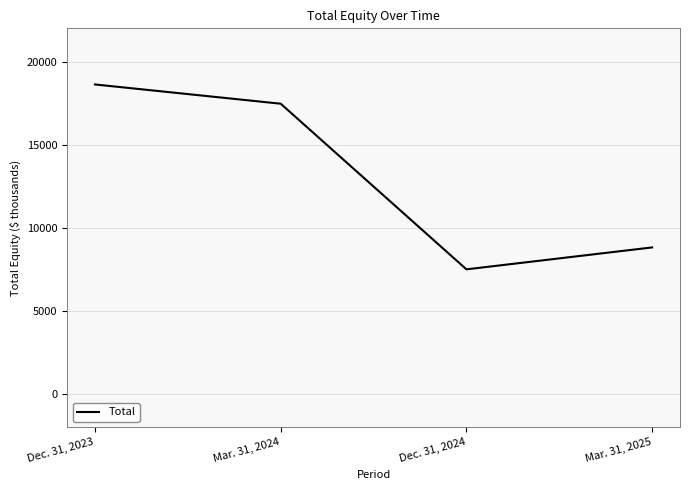

Between Dec. 31, 2024 and Dec. 31, 2023, which is larger?

Dec. 31, 2023